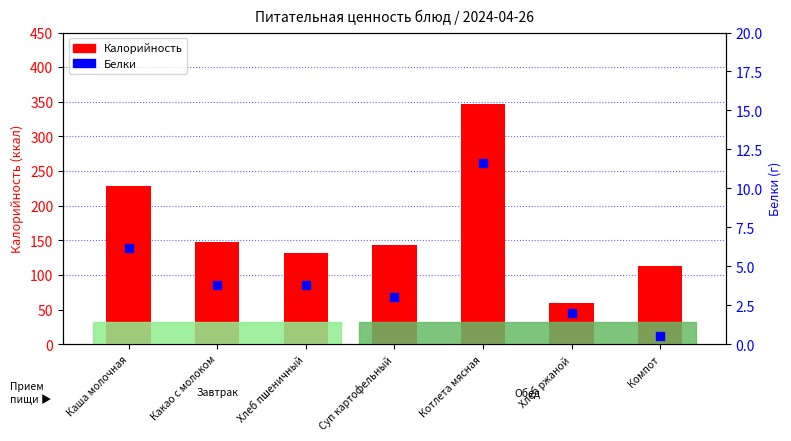

What are all the series names shown in the legend?

Калорийность, Белки